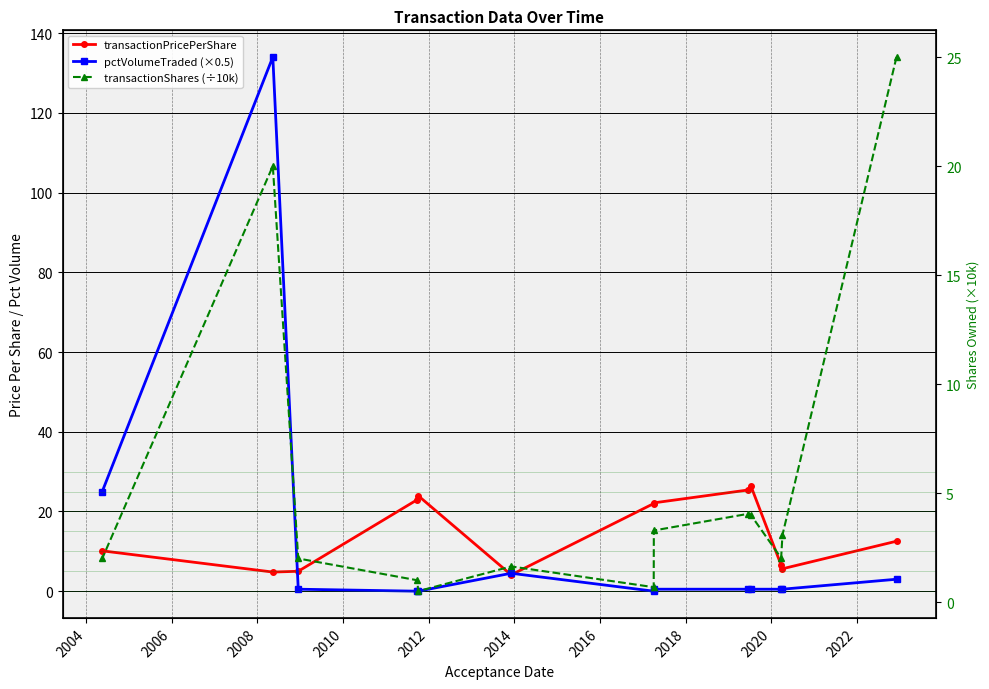

What are all the series names shown in the legend?

transactionPricePerShare, pctVolumeTraded (×0.5), transactionShares (÷10k)